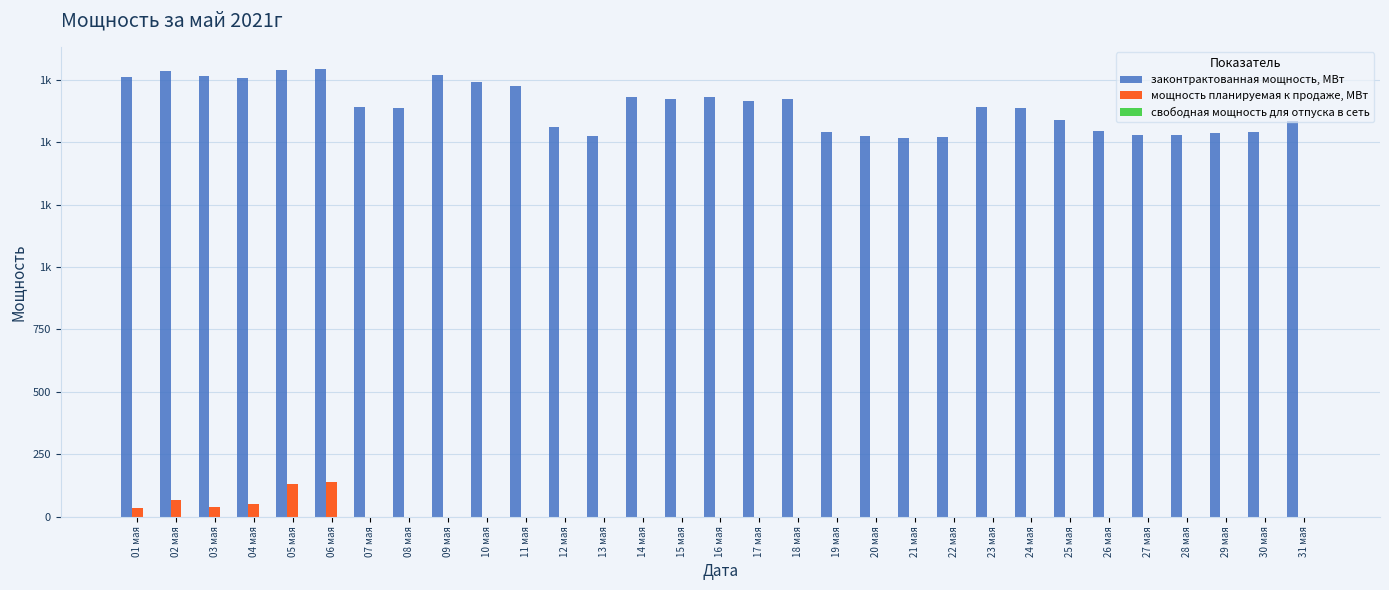

How many categories are shown in the chart?

31